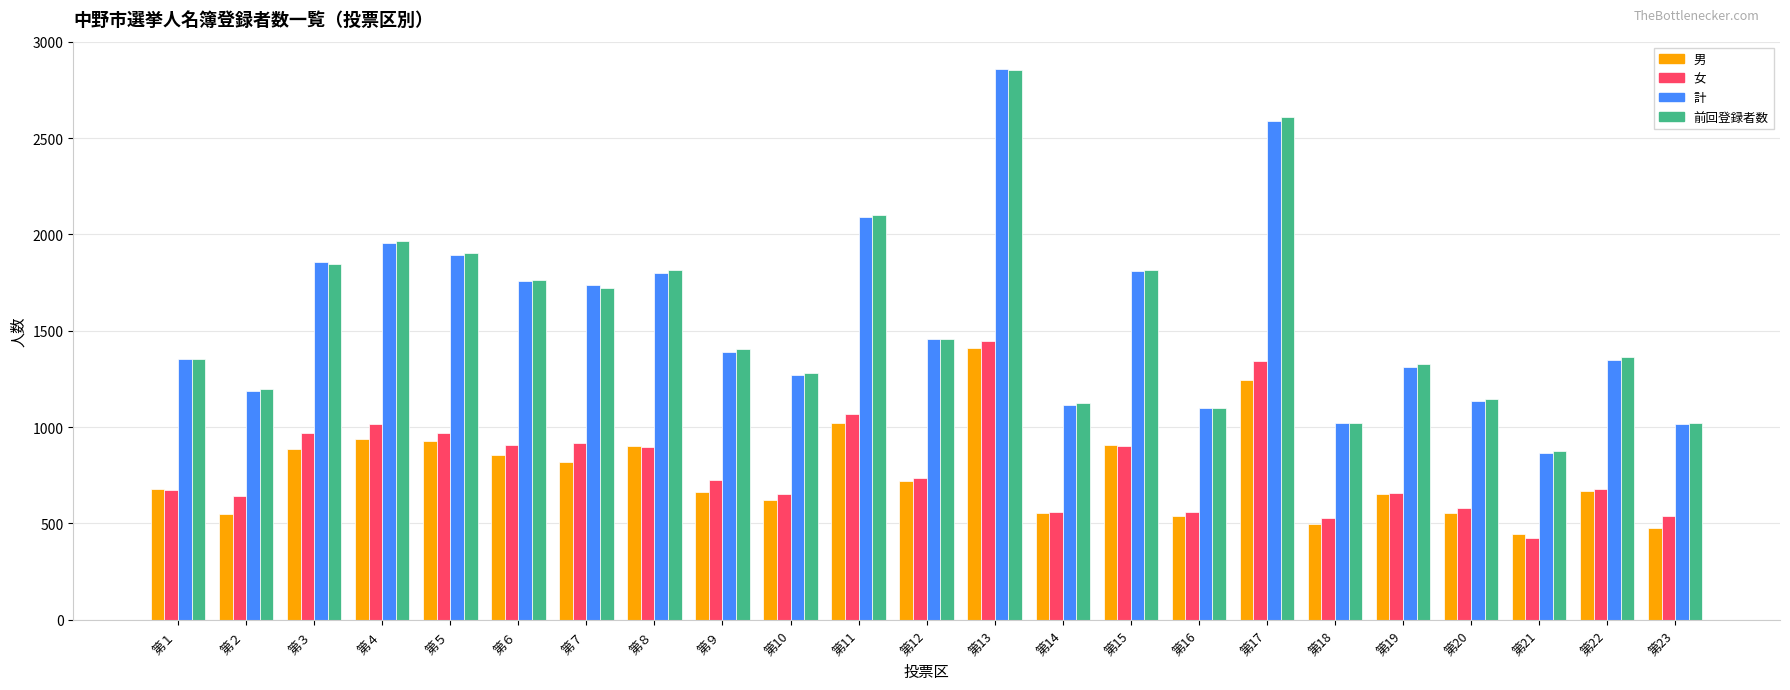

The value of 計 at 第11 is 3137. True or false?

False